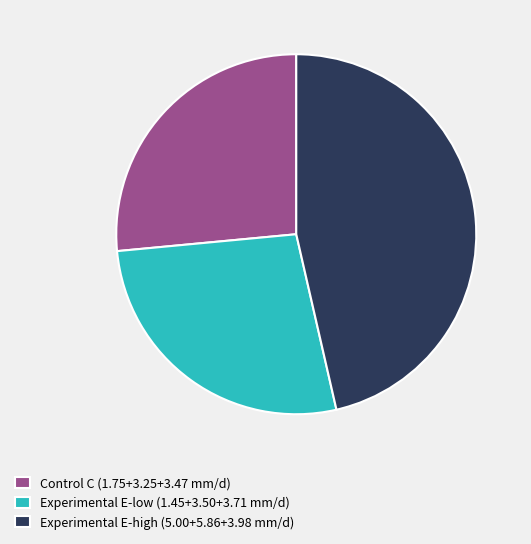

True or false: Control C (1.75+3.25+3.47 mm/d) accounts for 26% of the total.

True